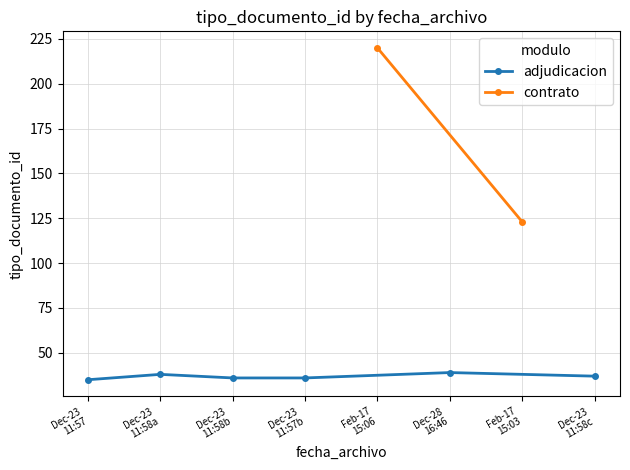

What is the ratio of the value at 2016-12-23 11:58 to the value at 2017-02-17 15:06?

0.2